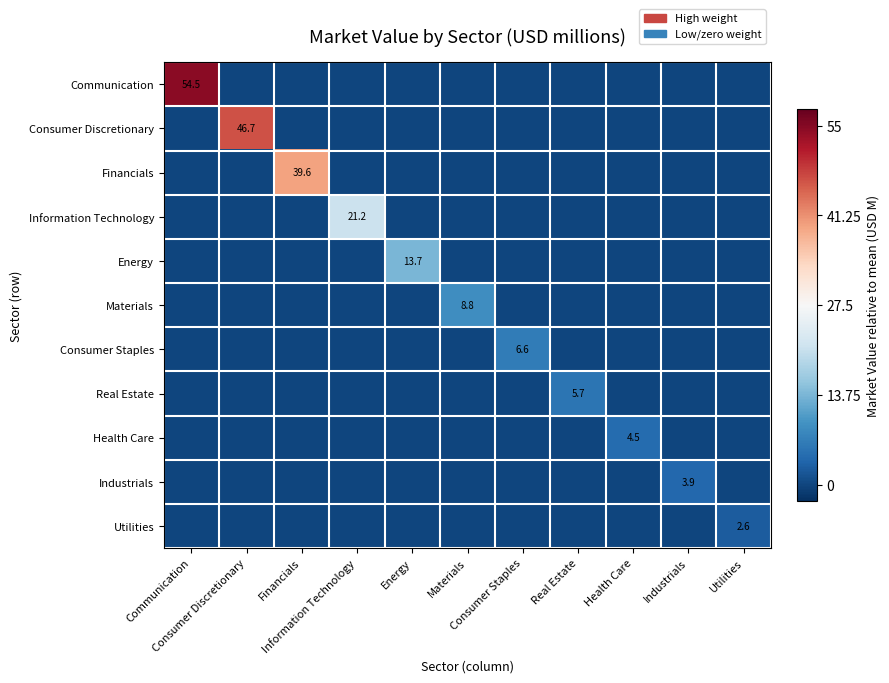

At how many categories does at least one series exceed 11?

3